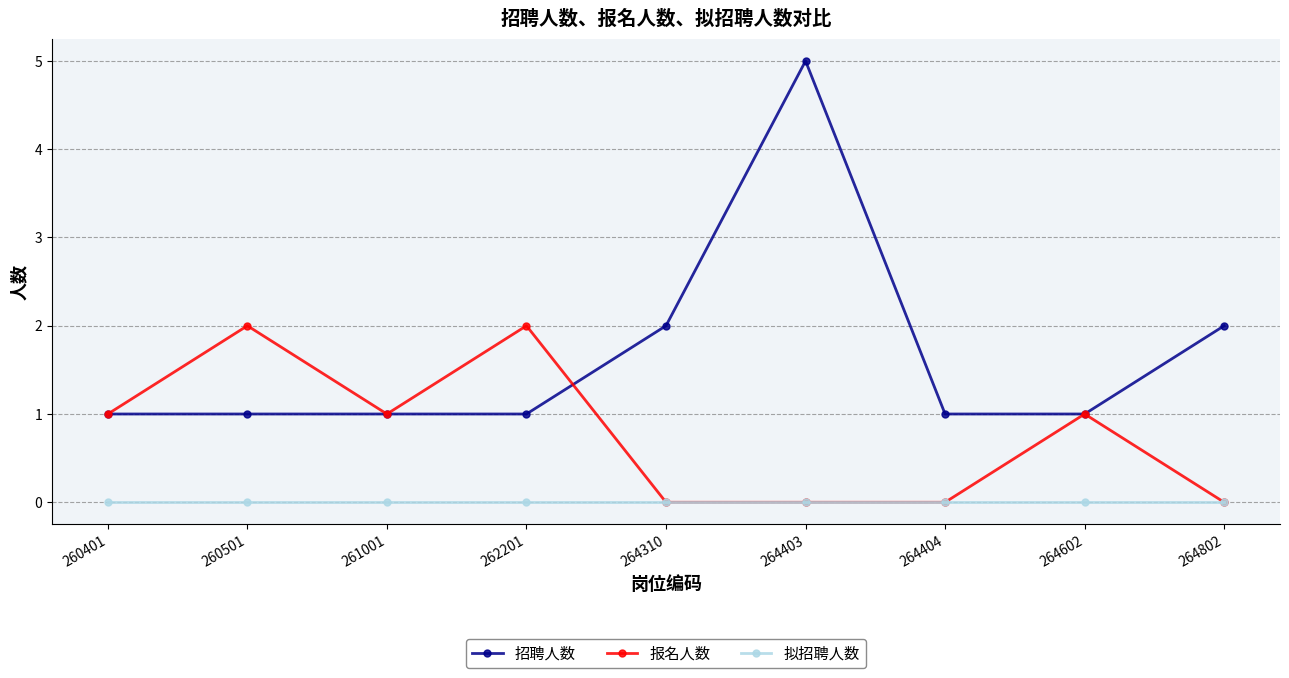

True or false: 招聘人数 and 拟招聘人数 intersect in this chart.

False